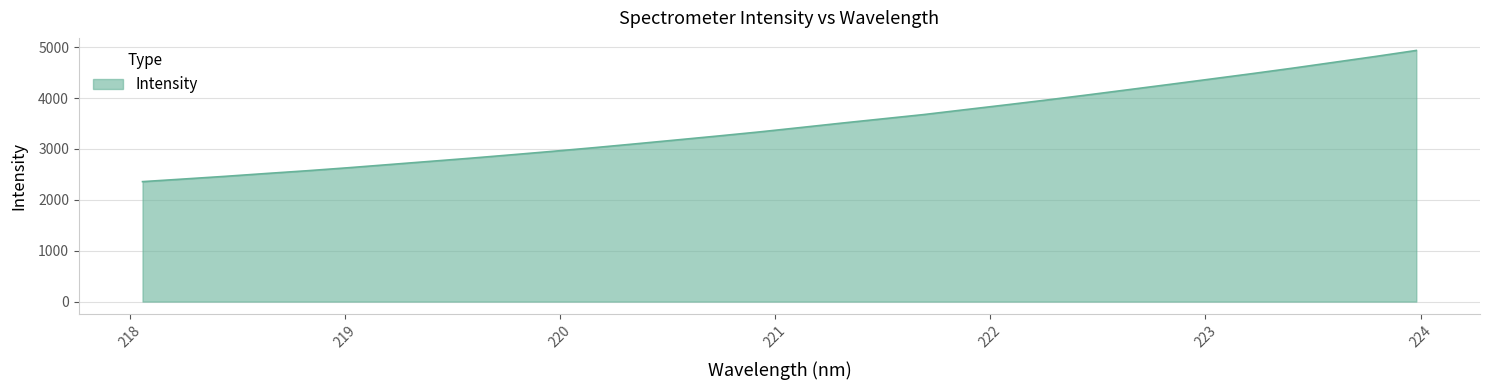

What is the greatest value displayed?

4935.2